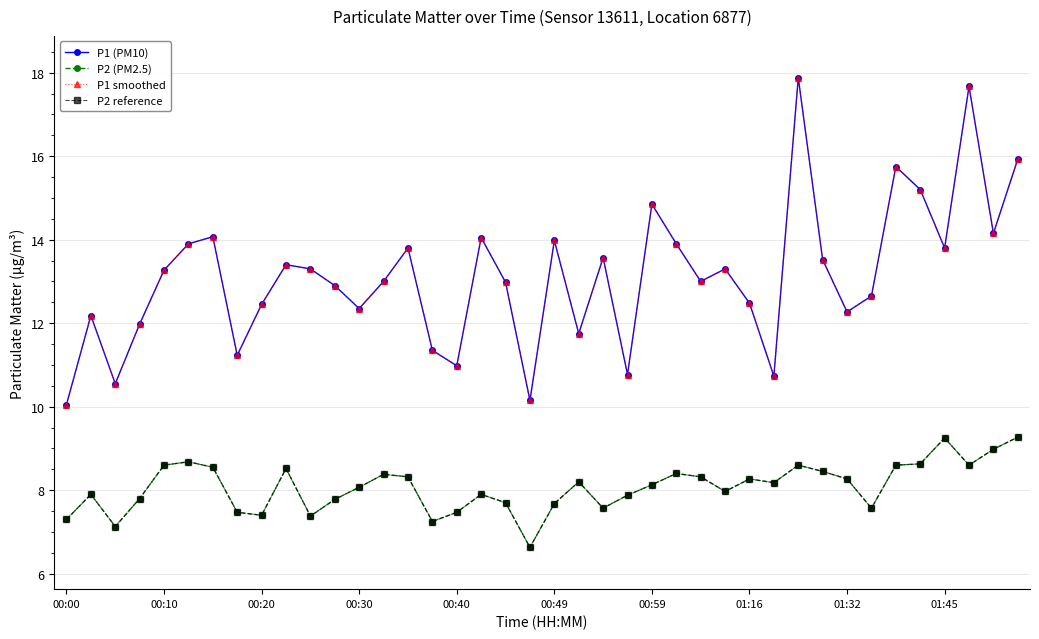

Which category has the lowest value across all series?

19